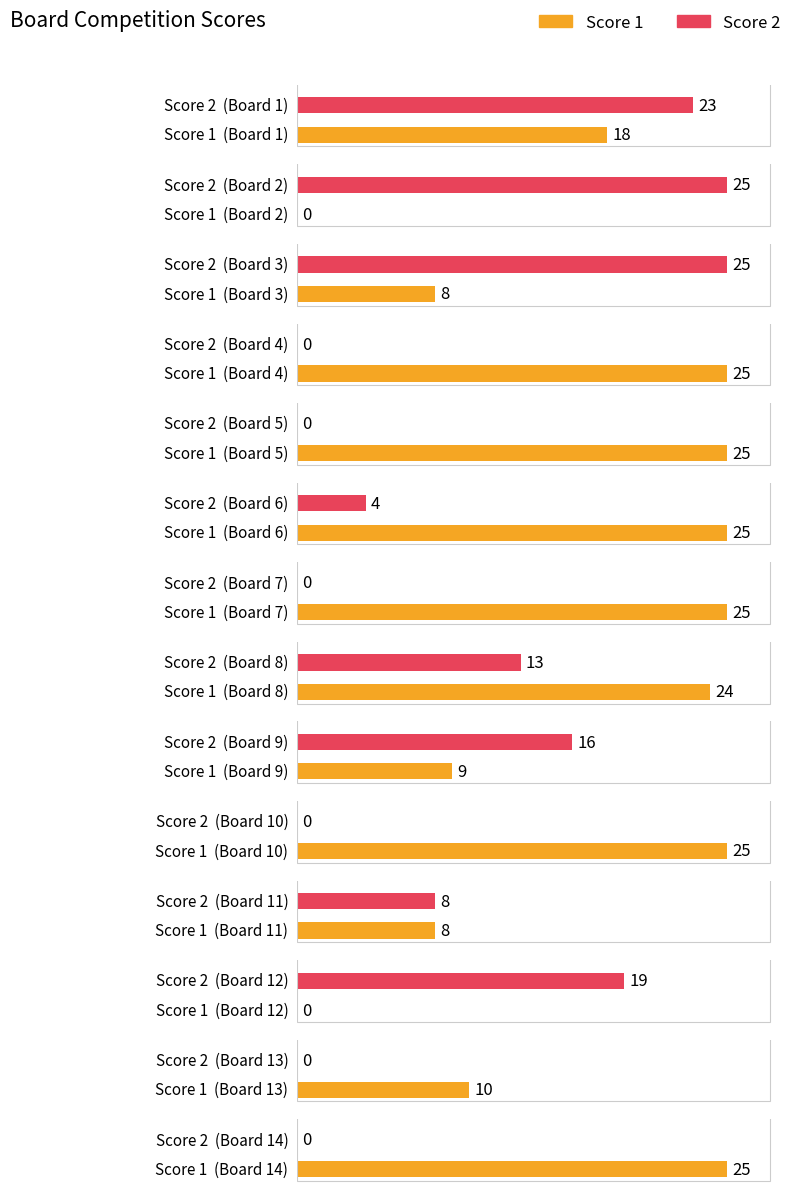

How many positive values does the Score 1 series have?

12